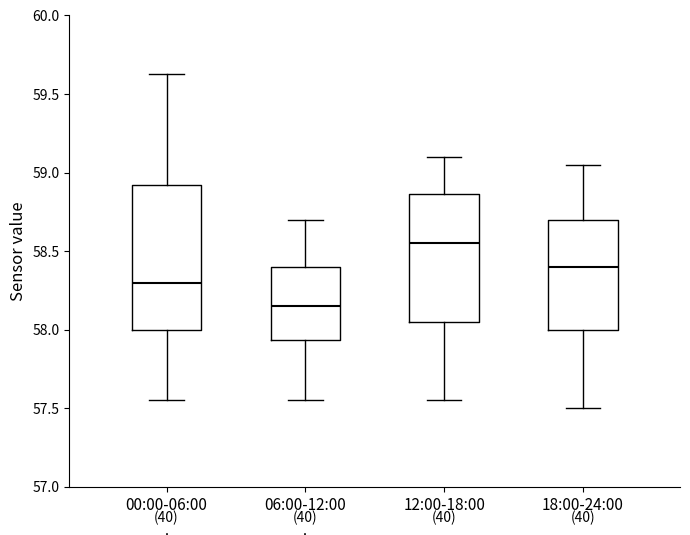

Reading left to right, read every box against the y-axis: the position of its median line, the range the box covers, and the ends of its whiskers. The values are not printed on the chart, so give them approximately, as read against the axis.

00:00-06:00: median 58.30, box 58.00 to 58.90, whiskers 57.55 to 59.65
06:00-12:00: median 58.15, box 57.95 to 58.40, whiskers 57.55 to 58.70
12:00-18:00: median 58.55, box 58.05 to 58.85, whiskers 57.55 to 59.10
18:00-24:00: median 58.40, box 58.00 to 58.70, whiskers 57.50 to 59.05